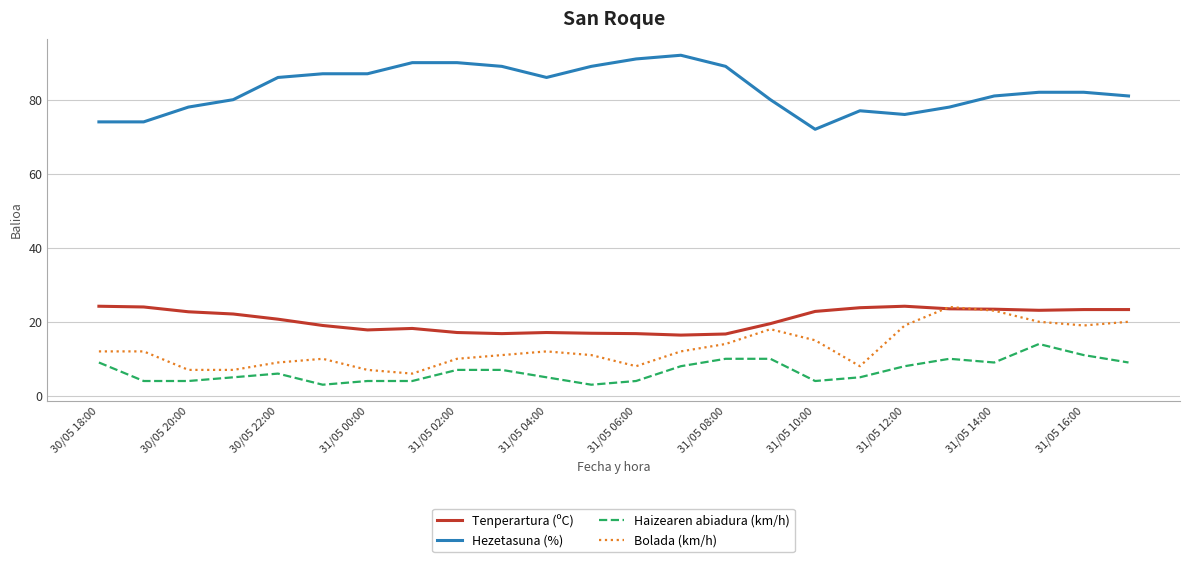

True or false: Haizearen abiadura (km/h) and Bolada (km/h) cross at least once.

False